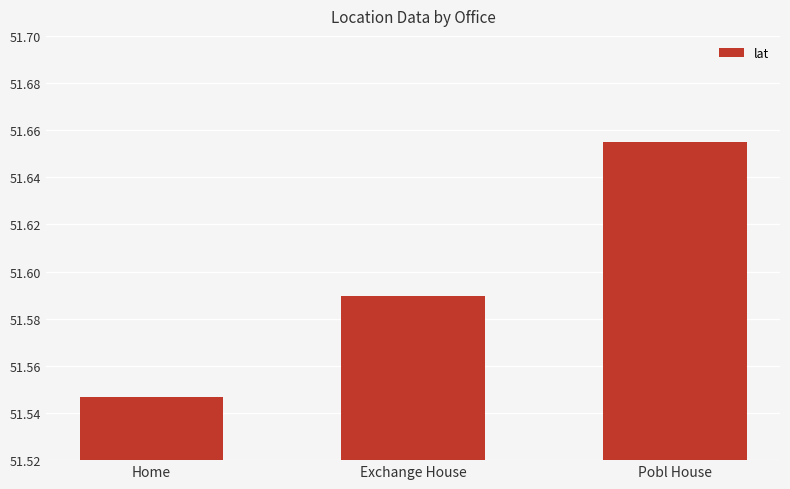

Rank the categories by value from lowest to highest.

Home, Exchange House, Pobl House